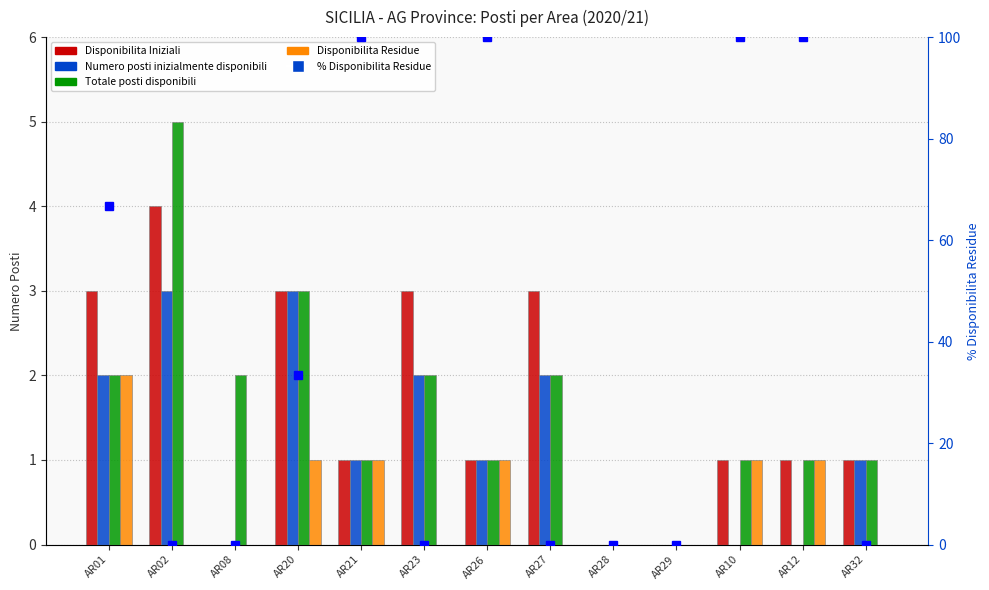

How many distinct data groups are displayed?

5